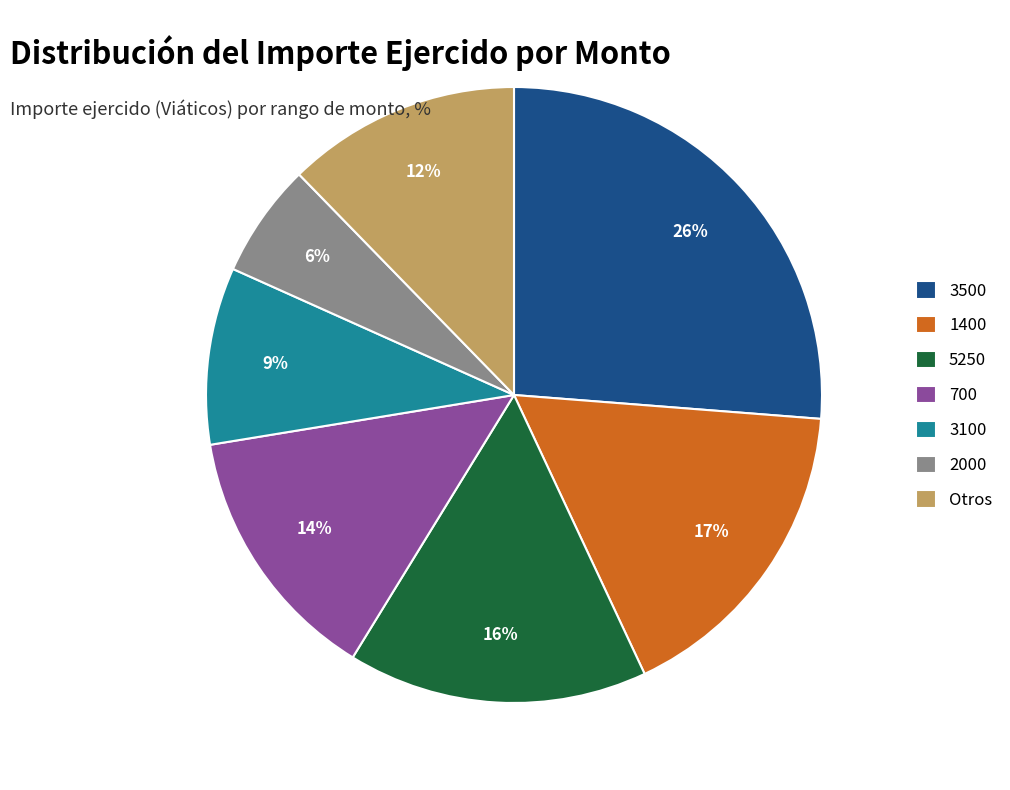

Between 3500 and 1400, which is larger?

3500